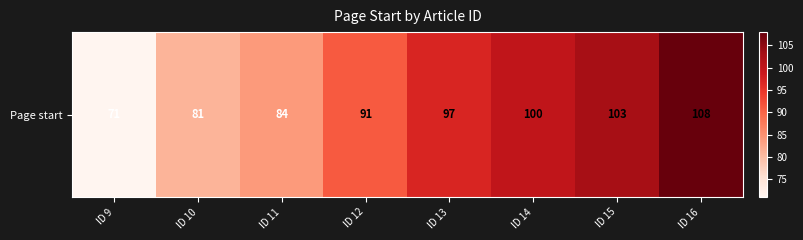

Is it true that the value at ID 10 is 18?

False